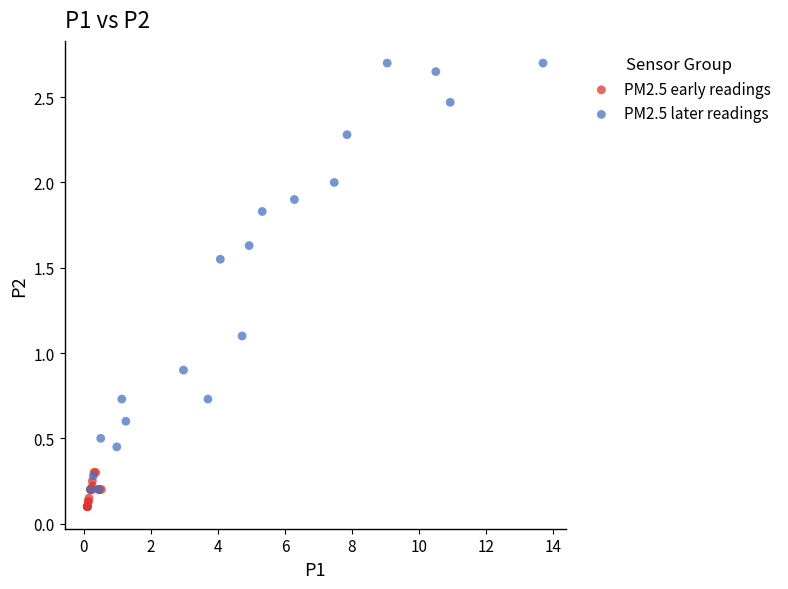

Which series contains the highest Y value?

PM2.5 later readings